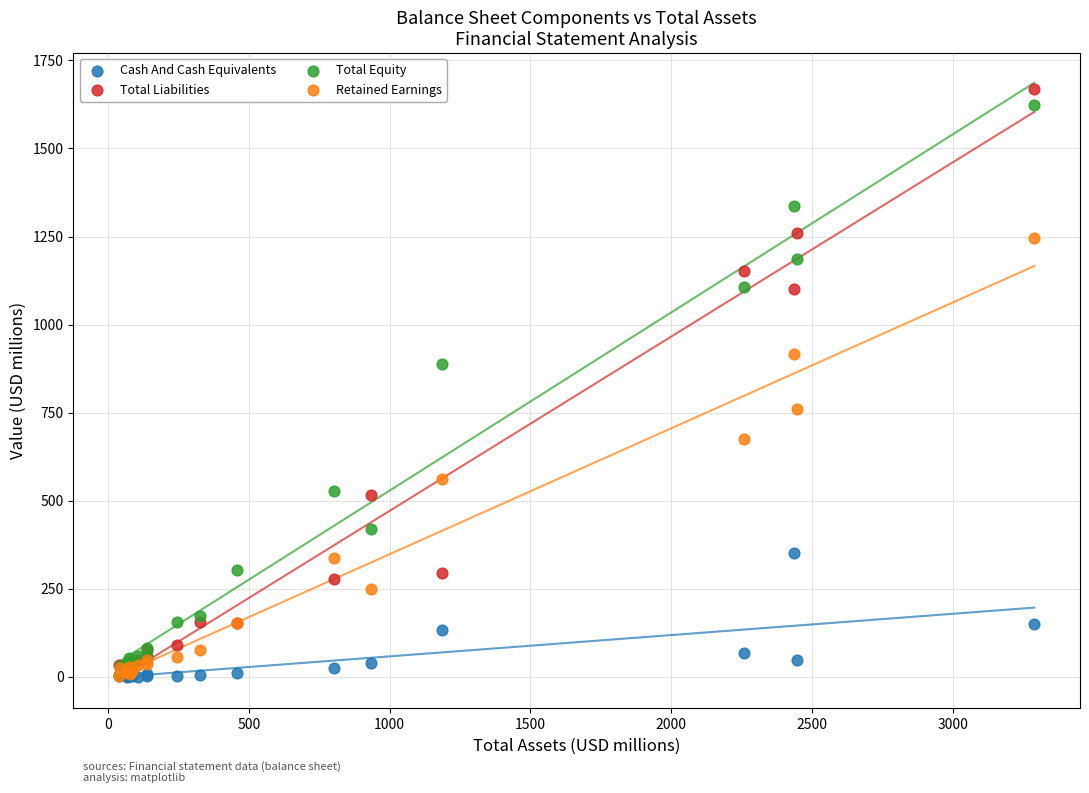

What are all the series names shown in the legend?

Cash And Cash Equivalents, Total Liabilities, Total Equity, Retained Earnings